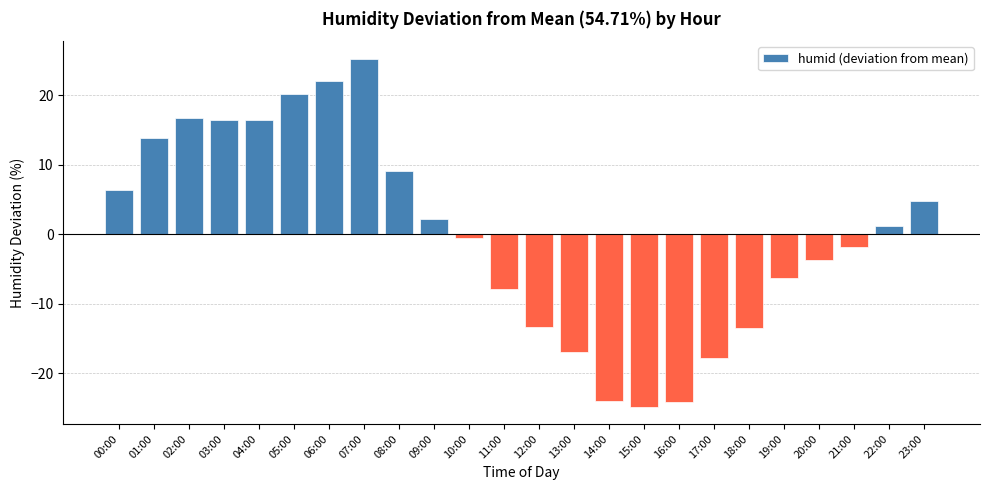

What is the approximate value at 08:00?

9.0